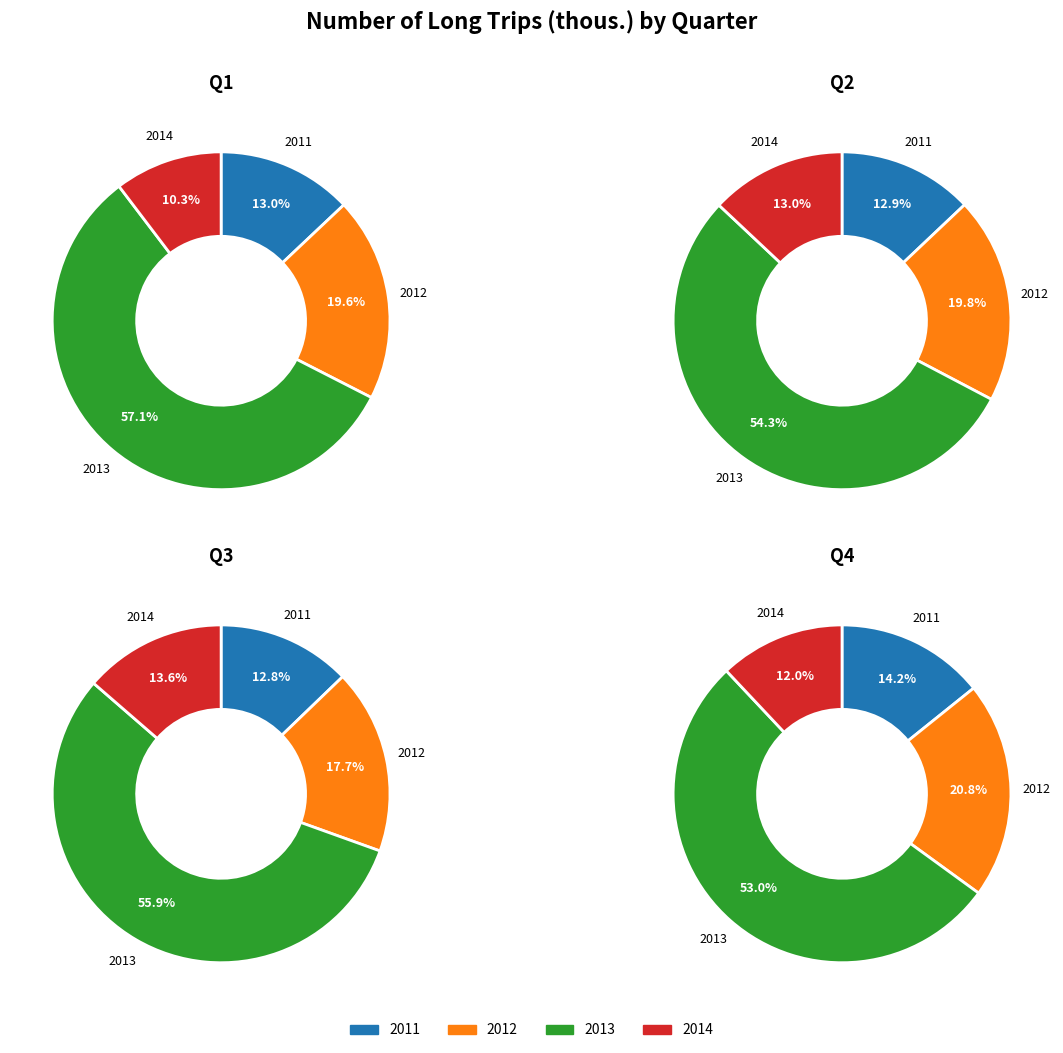

Between 2011 and 2012, which series saw the biggest shift?

Q2